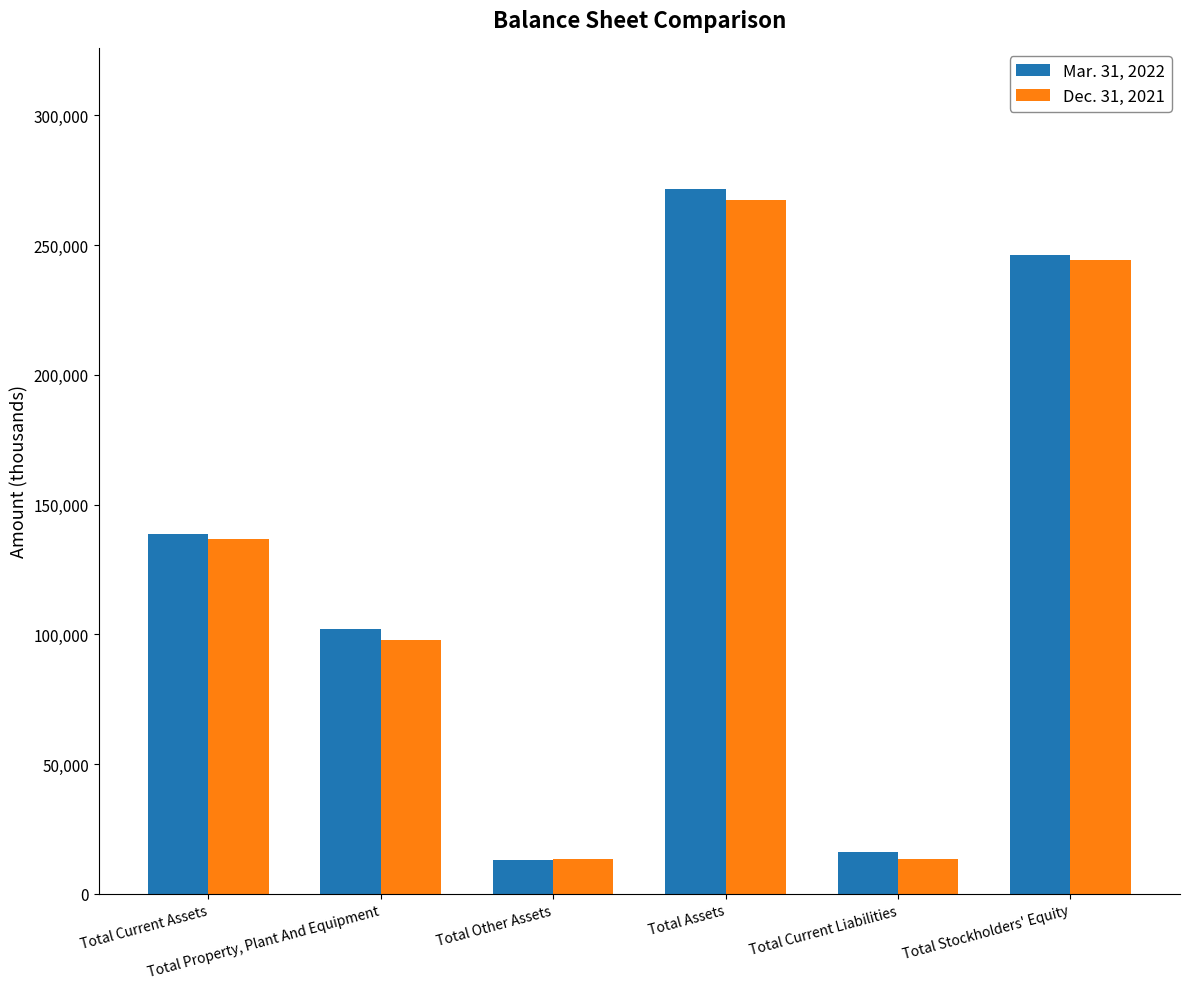

What is the minimum value for Dec. 31, 2021?

13298